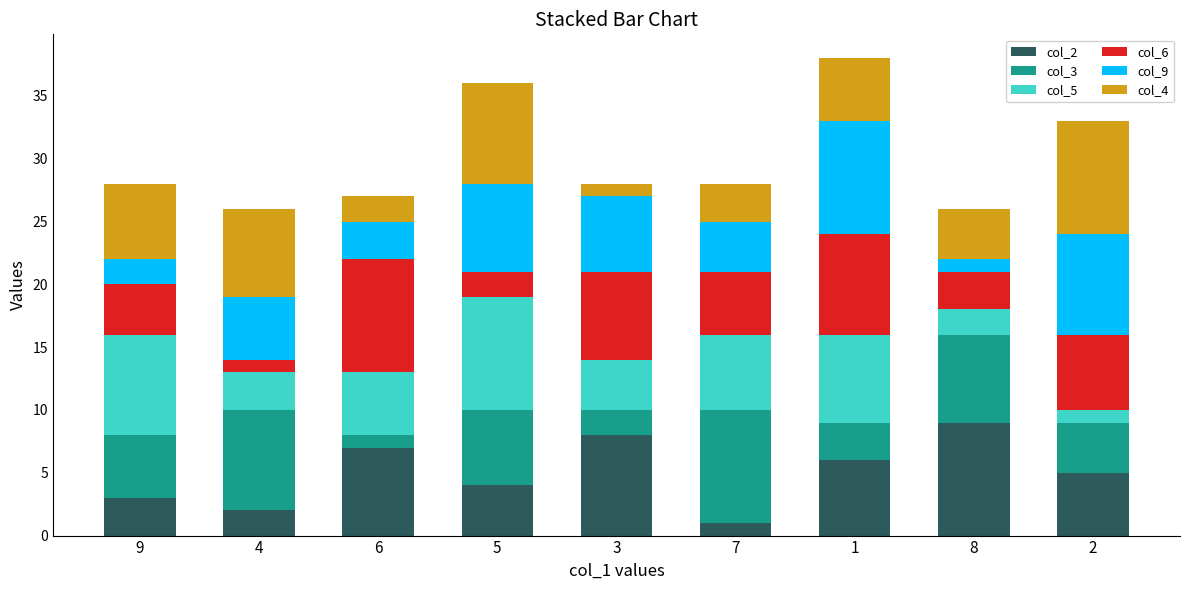

Count the number of data series in this chart.

6